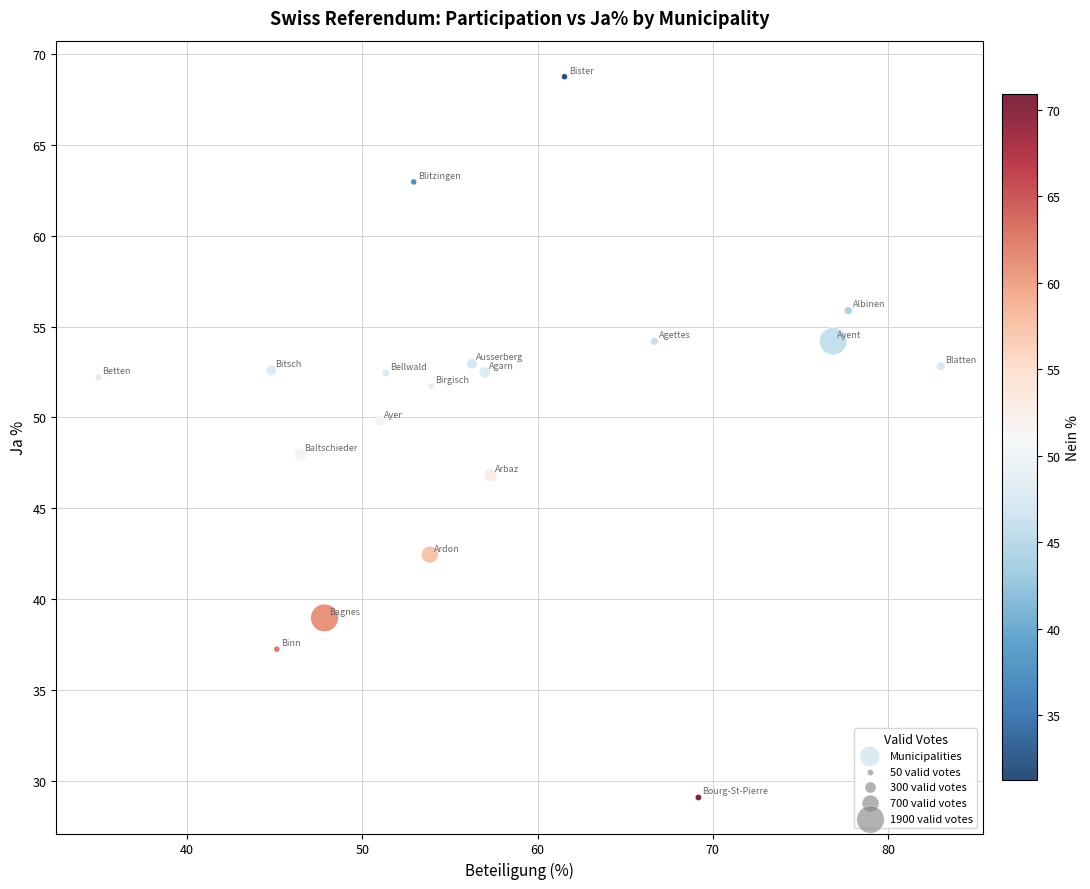

What is the range of X values (max minus min)?

48.0